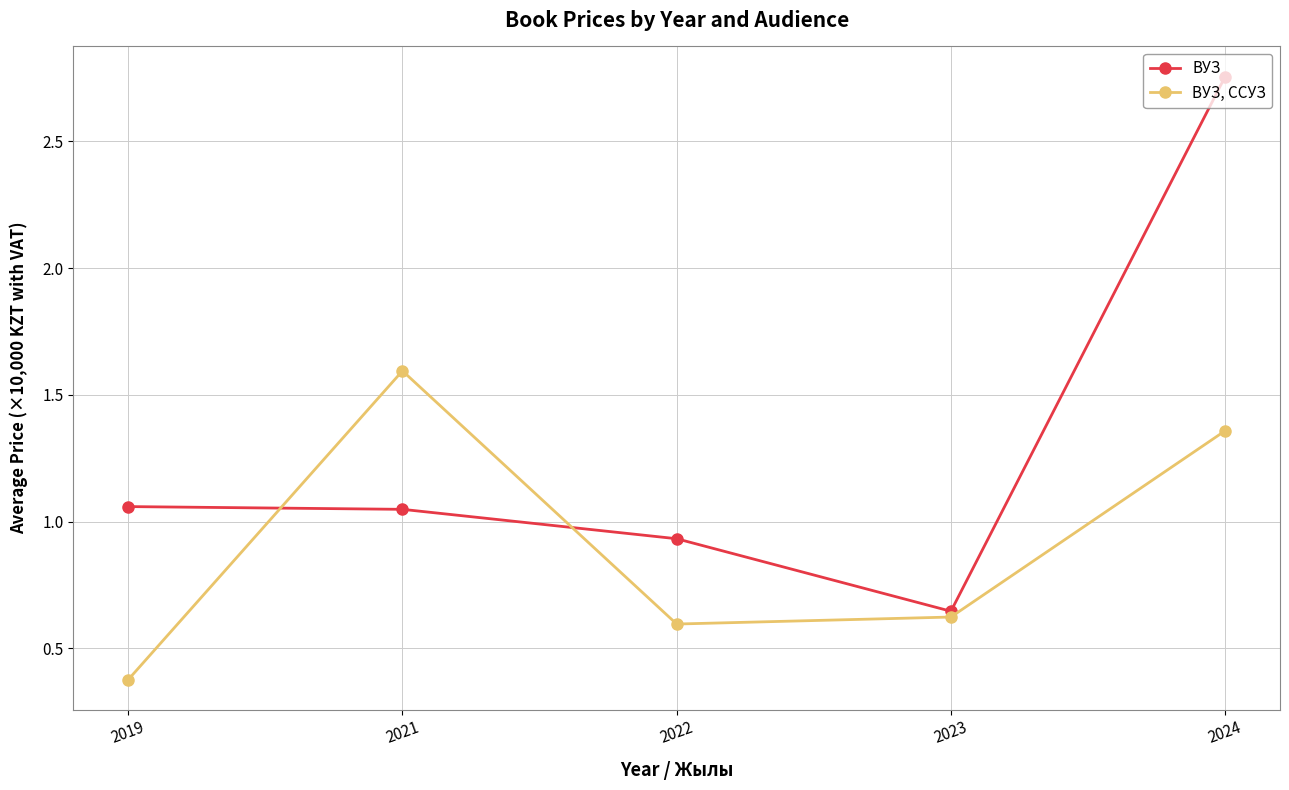

What are all the series names shown in the legend?

ВУЗ, ВУЗ, ССУЗ